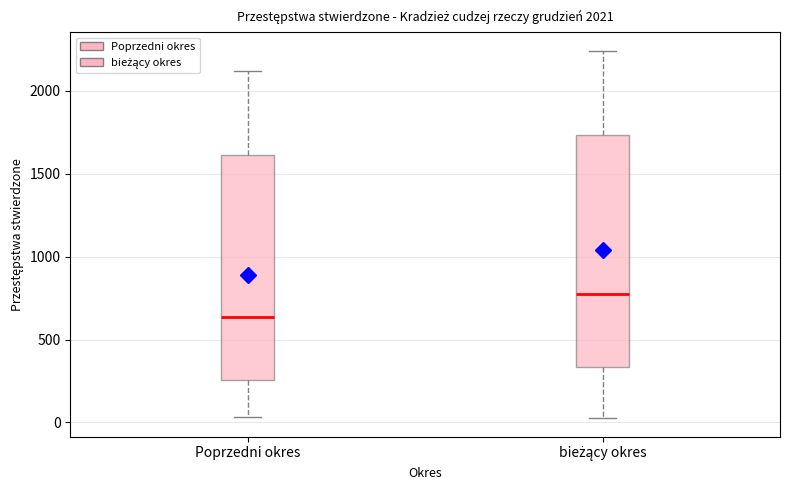

Which box has the lowest median line?

Poprzedni okres